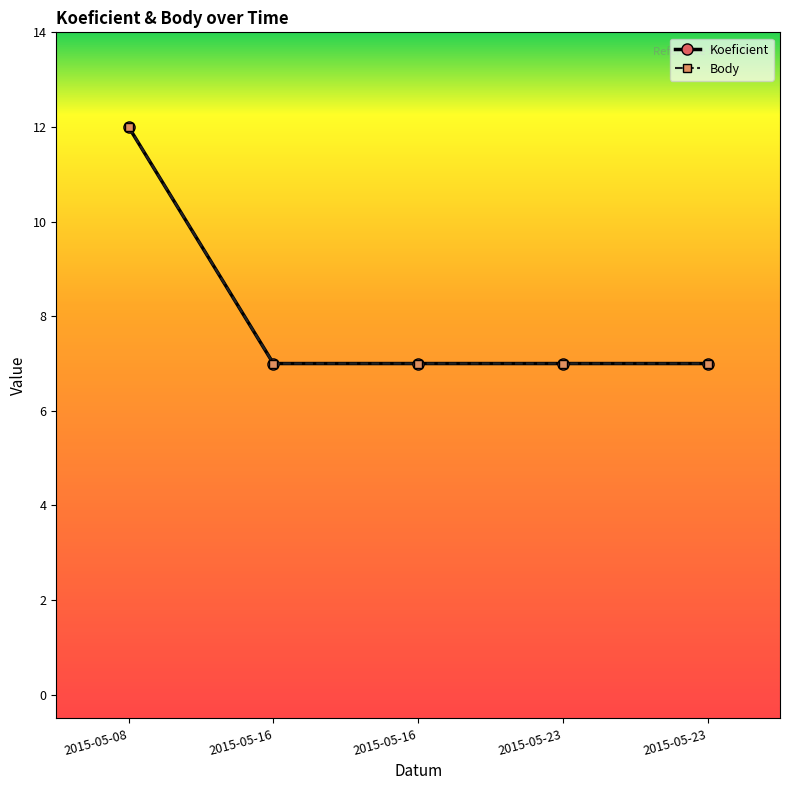

What is the average value of the Koeficient series?

8